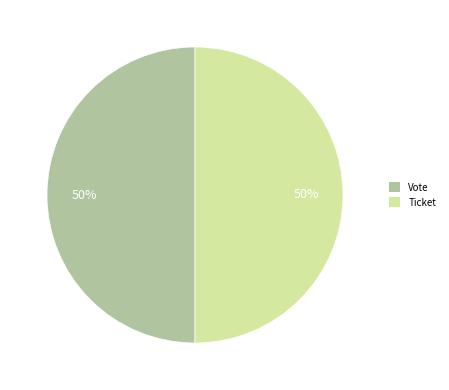

To the nearest percent, what portion does Vote represent?

50%